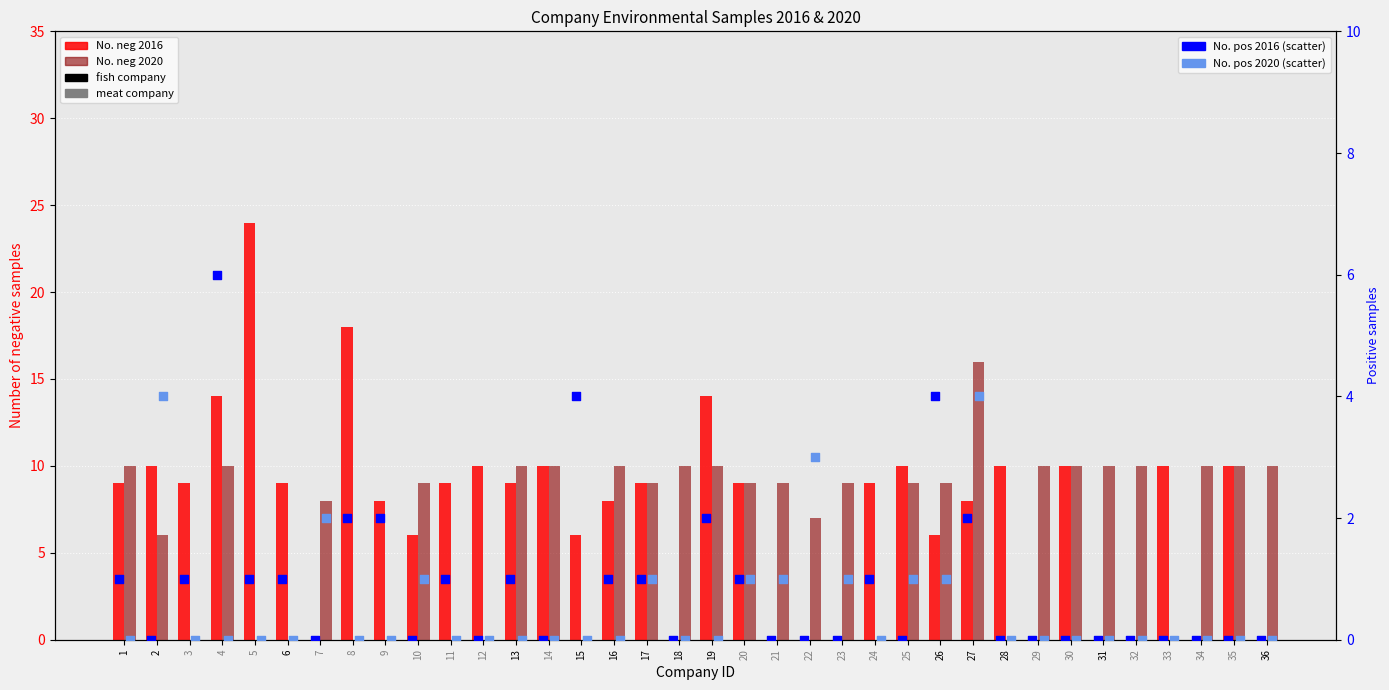

What are all the series names shown in the legend?

No. neg 2016, No. neg 2020, No. pos 2016, No. pos 2020